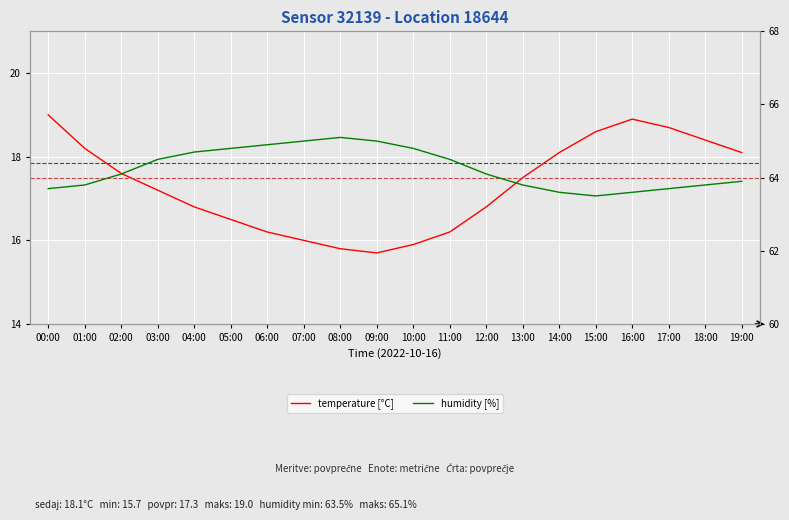

Reading left to right, what are all the values shown in this chart?

temperature [°C]: 19.0	18.2	17.6	17.2	16.8	16.5	16.2	16.0	15.8	15.7	15.9	16.2	16.8	17.5	18.1	18.6	18.9	18.7	18.4	18.1
humidity [%]: 63.7	63.8	64.1	64.5	64.7	64.8	64.9	65.0	65.1	65.0	64.8	64.5	64.1	63.8	63.6	63.5	63.6	63.7	63.8	63.9